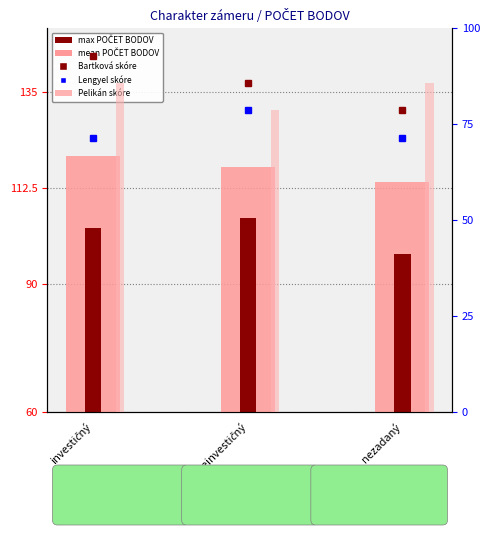

At which category is the sum across all series the highest?

investičný